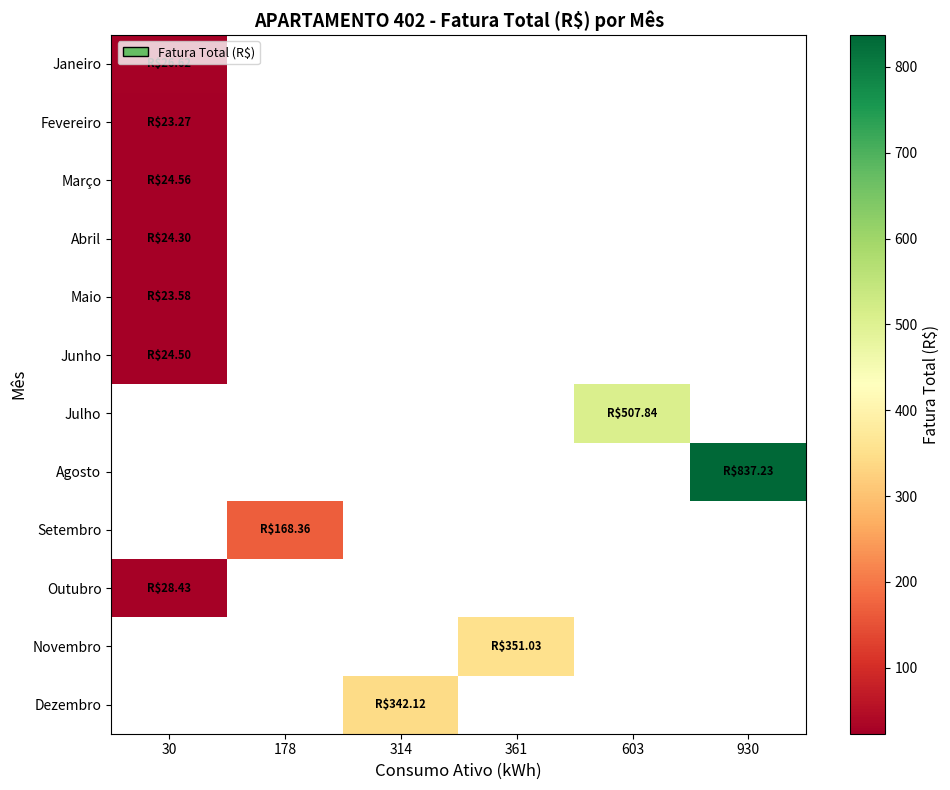

Which has a higher value, 361 or 930?

930